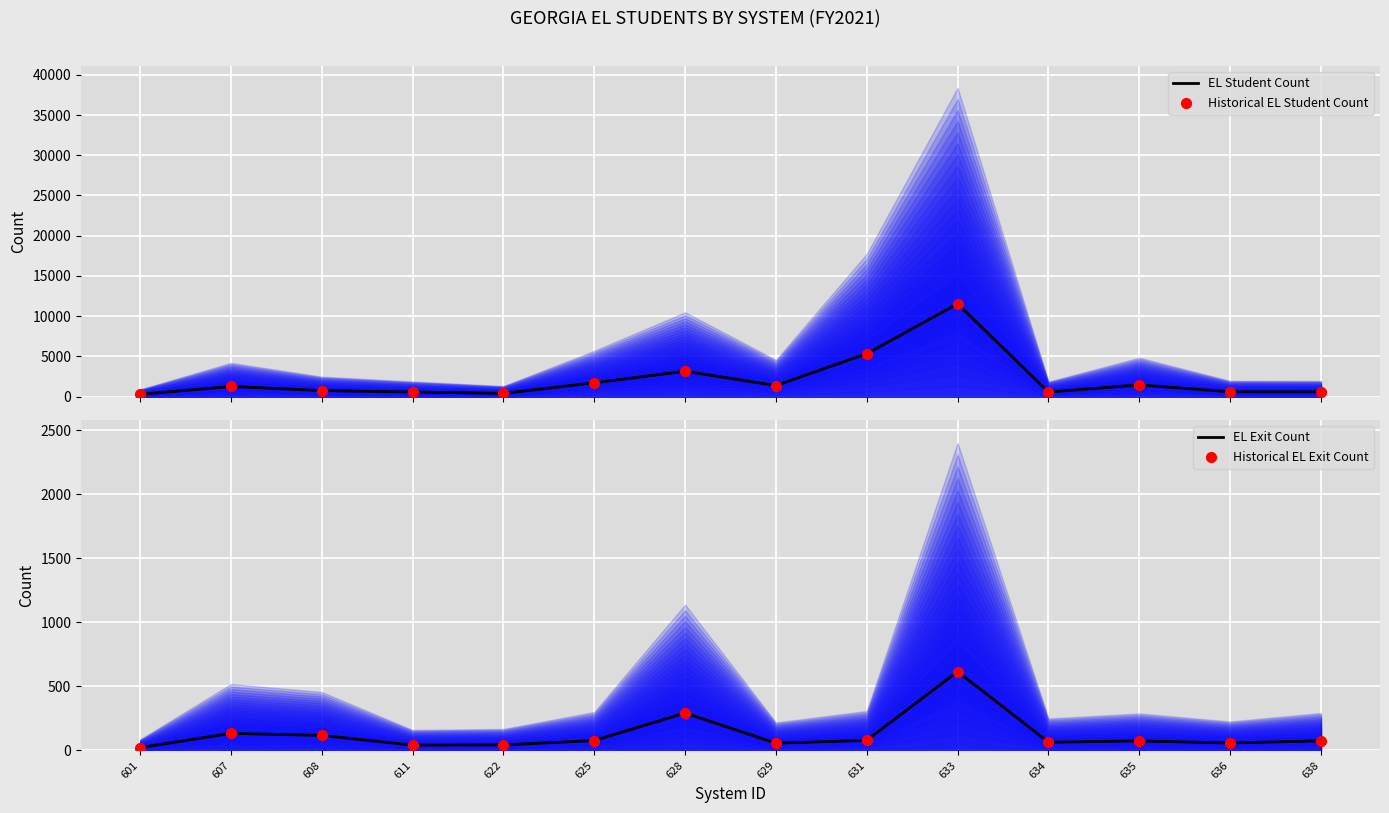

Which series reaches the maximum Y coordinate?

EL Student Count